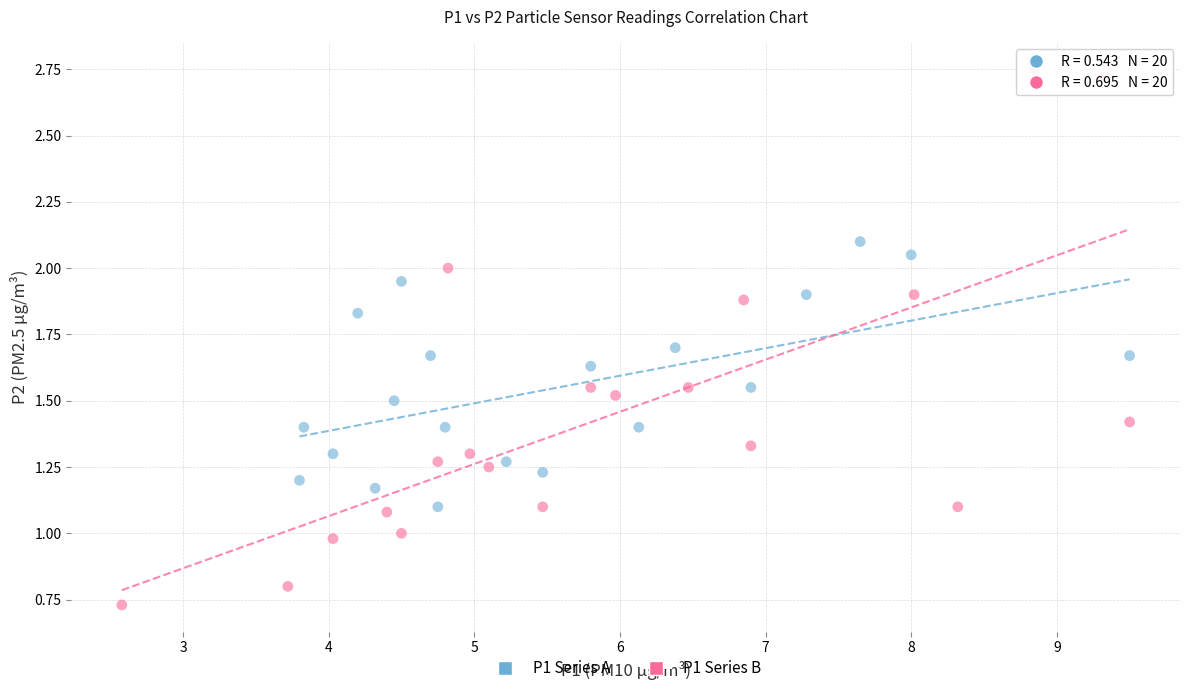

What are all the series names shown in the legend?

P1 Series A, P1 Series B